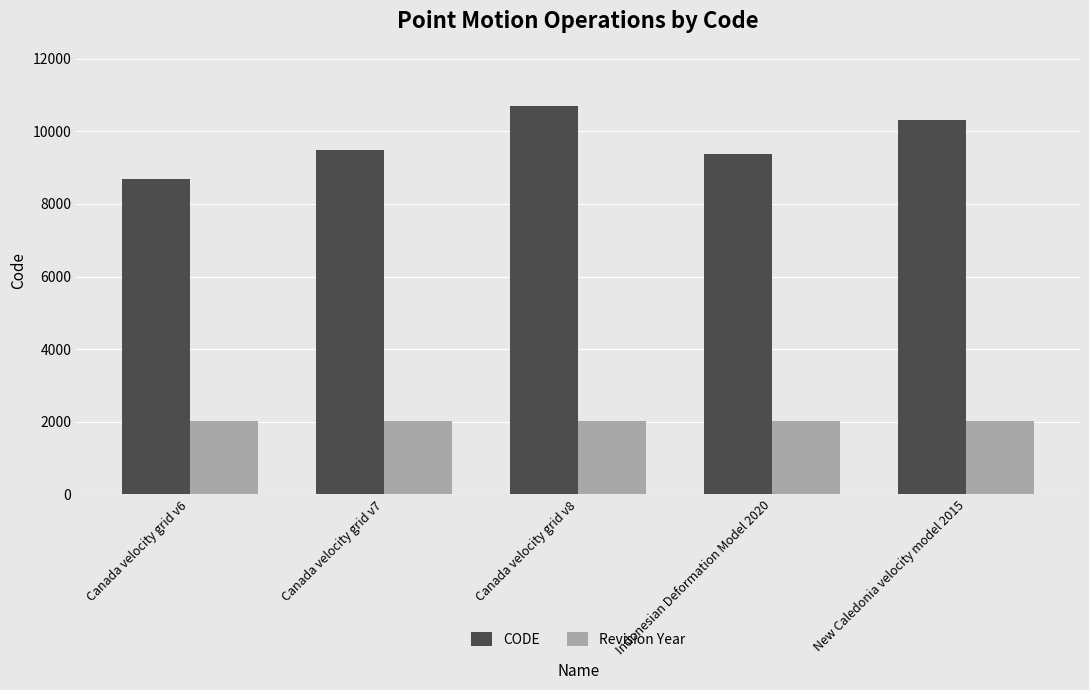

Between Canada velocity grid v8 and New Caledonia velocity model 2015, which series saw the biggest shift?

CODE